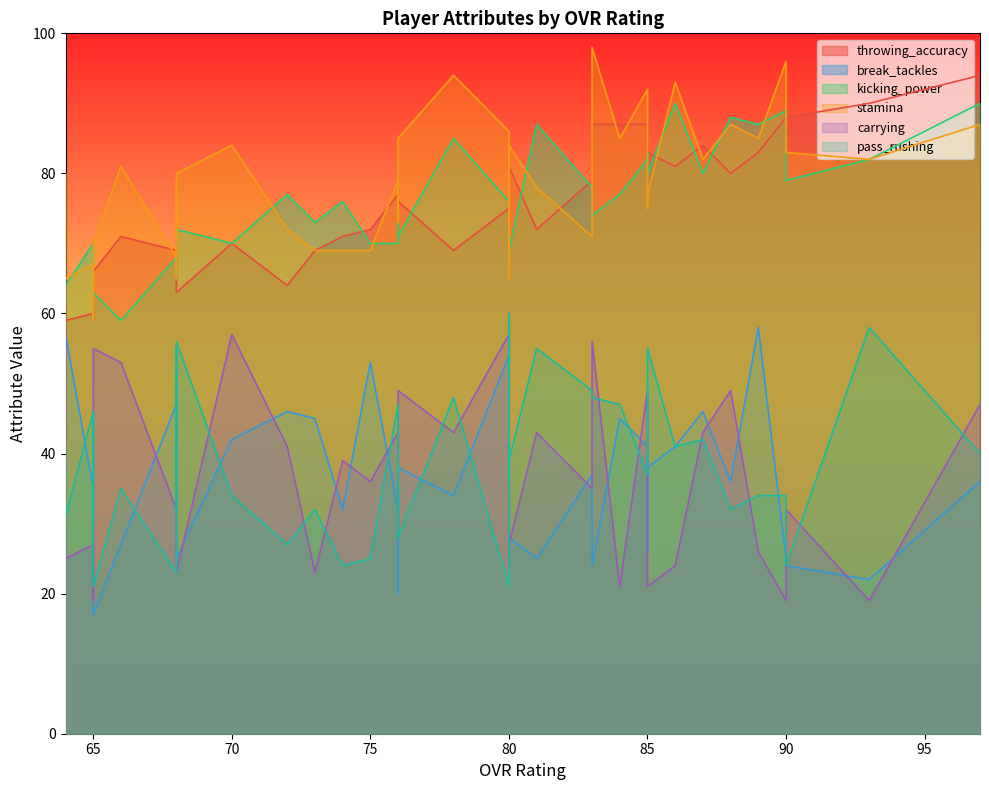

The value of pass_rushing at 76 is 77. True or false?

False